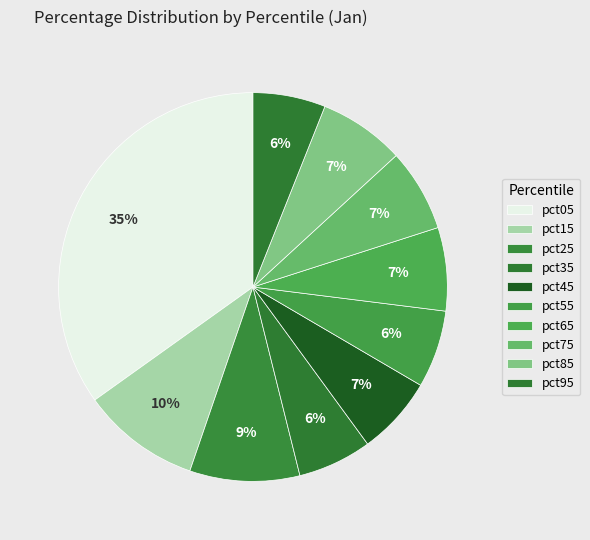

Does any single category account for the majority?

No